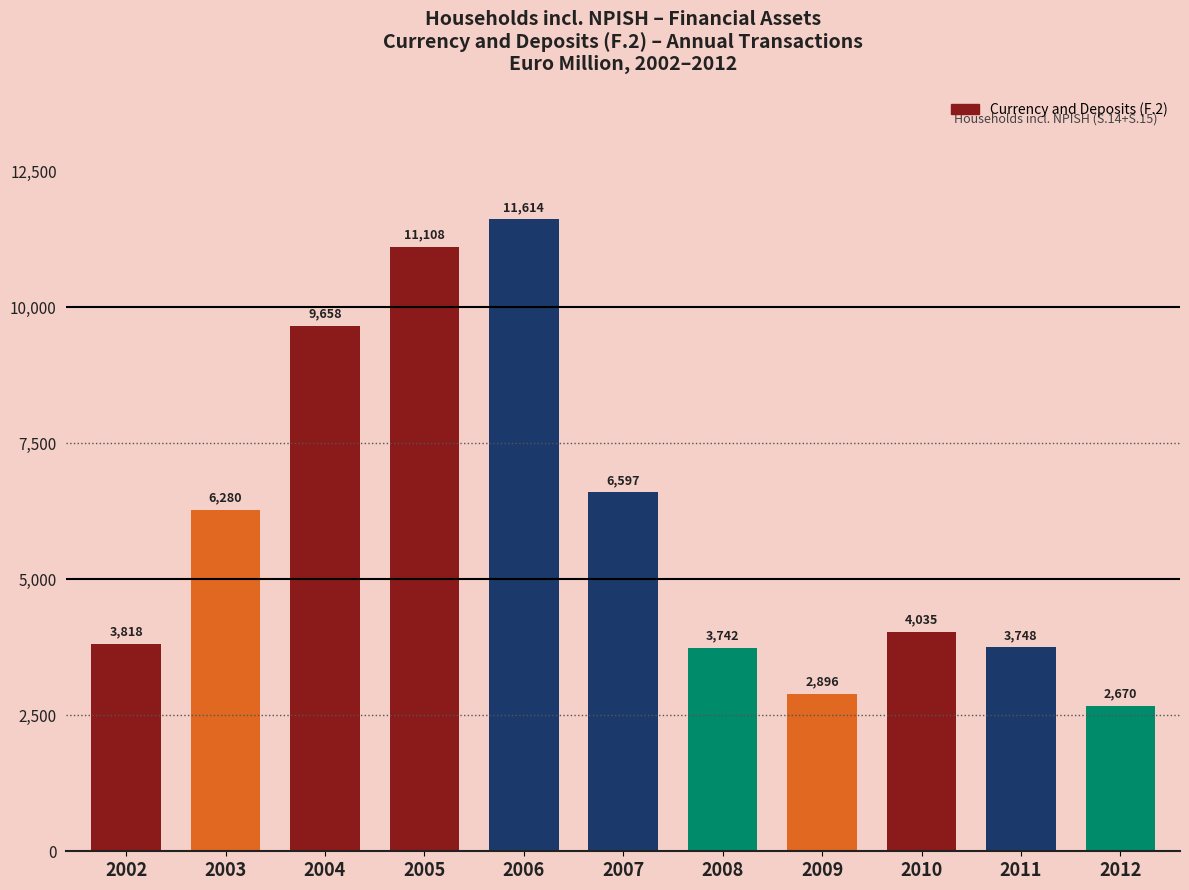

Does the chart contain stacked bars?

No